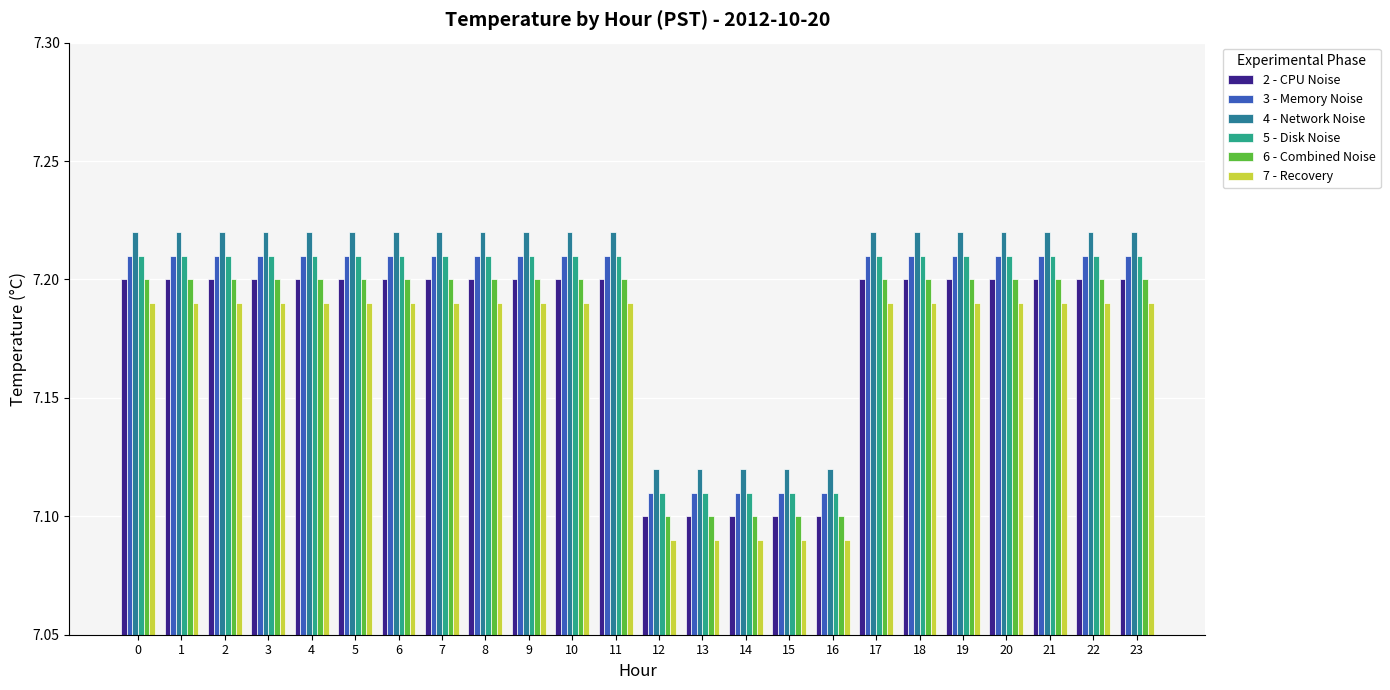

Which series has the largest total across all categories?

4 - Network Noise